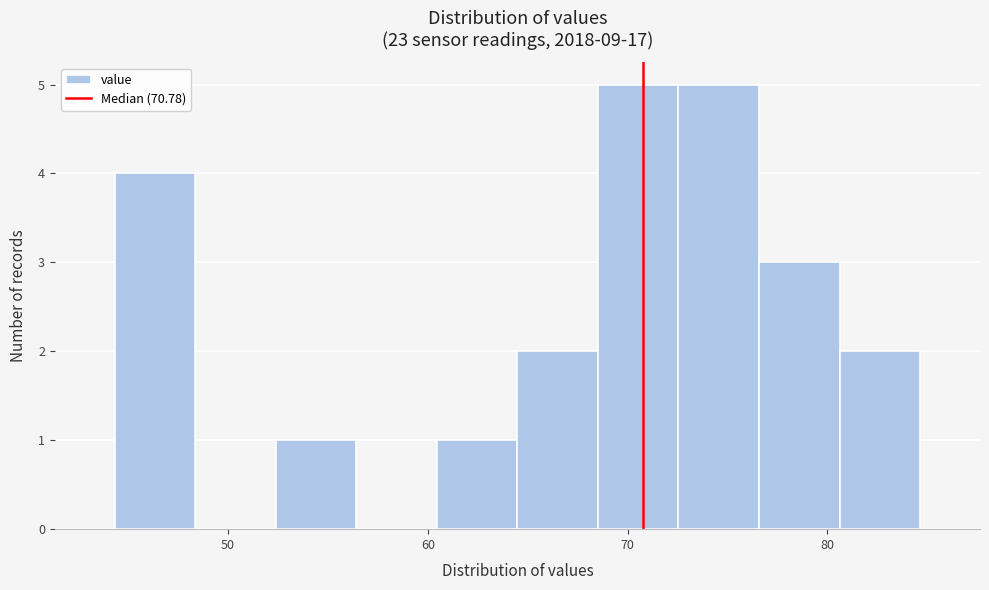

Reading left to right, transcribe this chart: for each bar, give the range it covers on the x-axis and its height. Neither the bar edges nor the heights are printed on the chart, so give them approximately, as read against the axes.

44 to 48: 4
48 to 52: 0
52 to 56: 1
56 to 60: 0
60 to 64: 1
64 to 69: 2
69 to 73: 5
73 to 77: 5
77 to 81: 3
81 to 85: 2